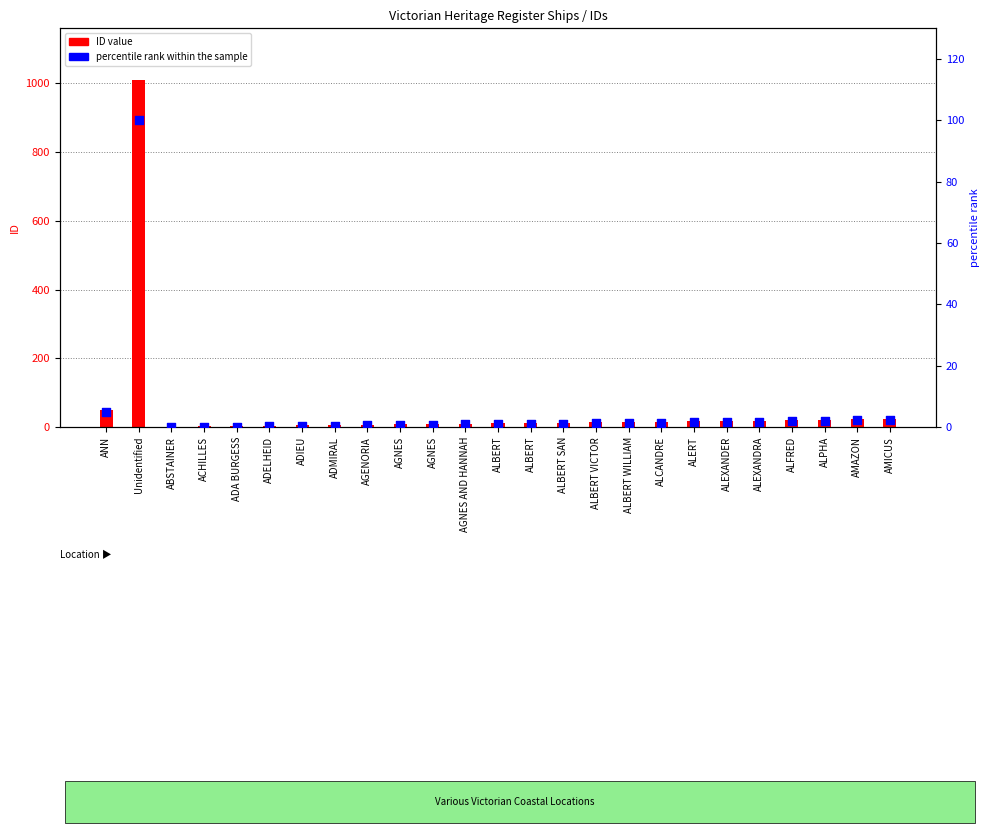

Which series has the widest spread of Y values?

ID value